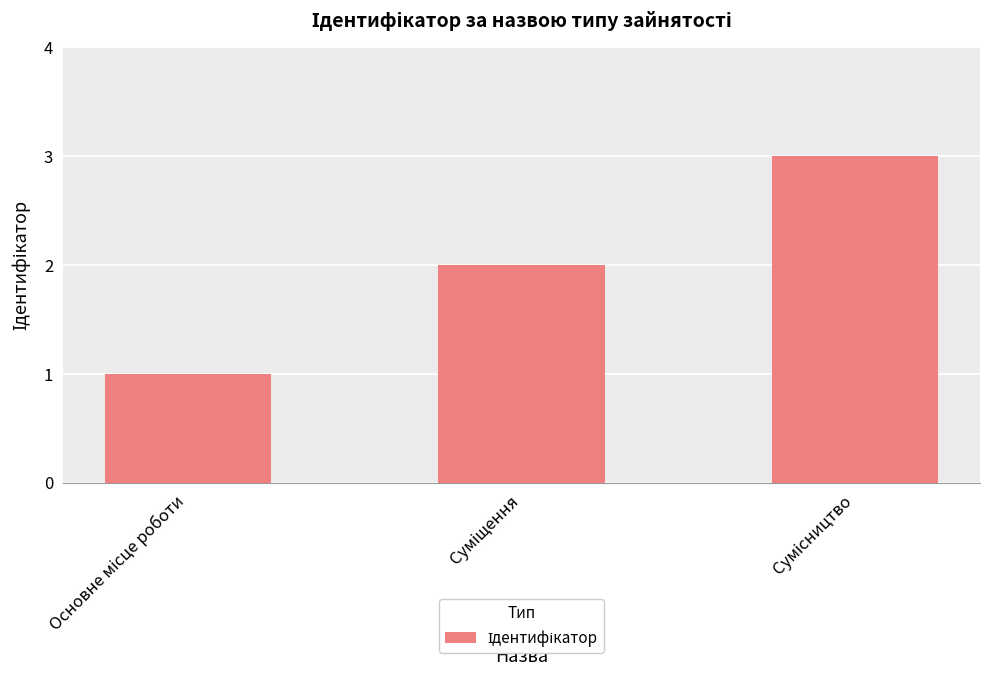

What is the greatest value displayed?

3